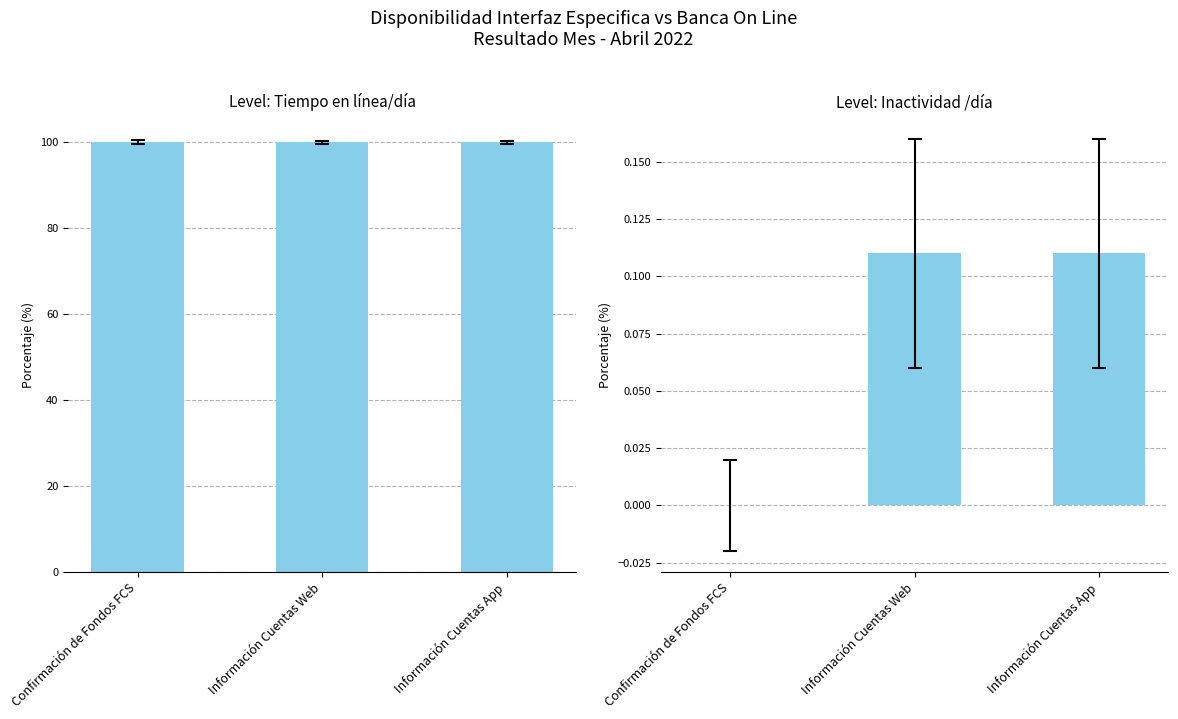

What is the spread (max minus min) of values at Información Cuentas Web?

99.8